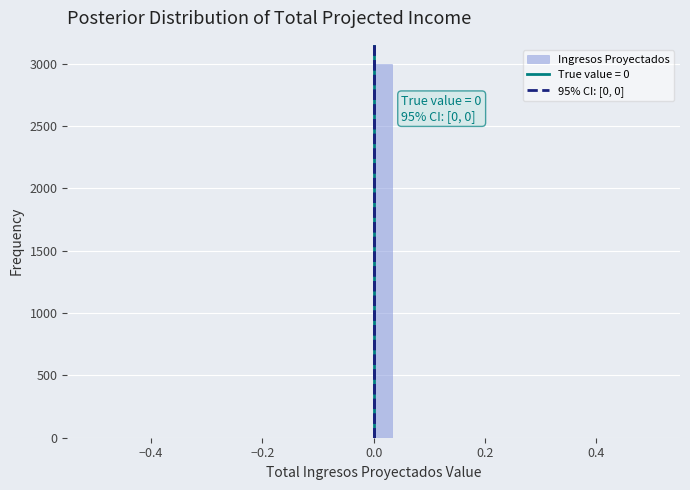

Read against the x-axis, roughly where is the centre of the tallest bar?

0.02